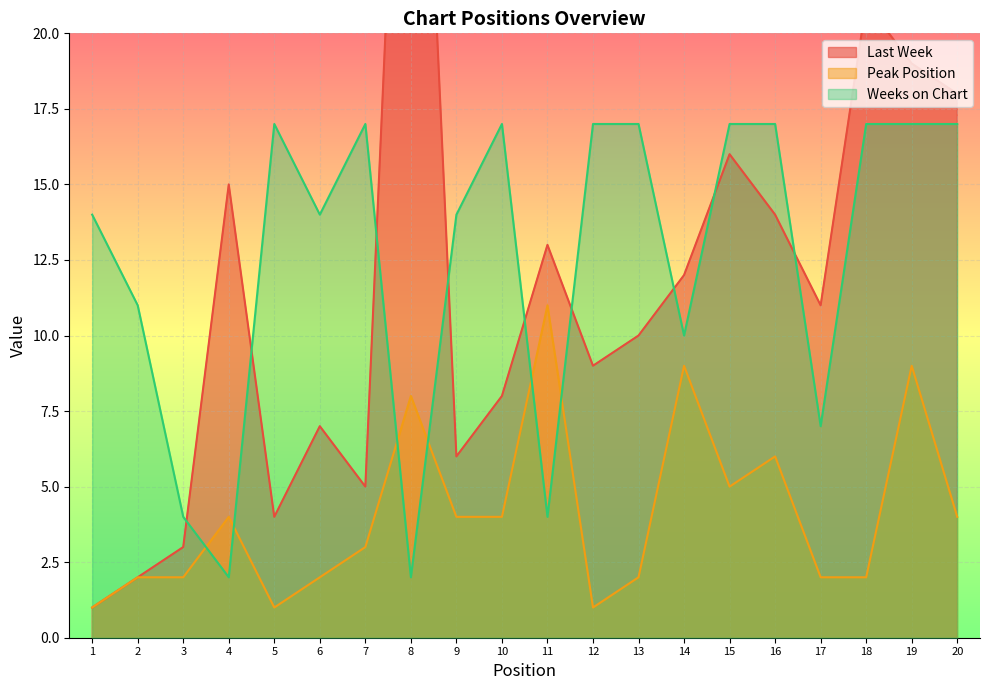

Between 2 and 14, which series saw the biggest shift?

Last Week